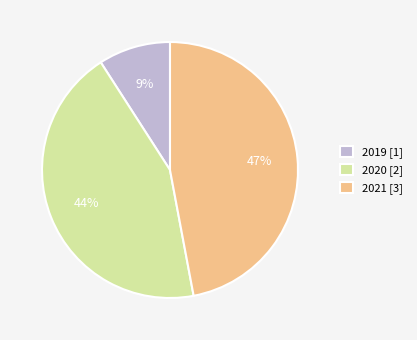

Does any single category account for the majority?

No